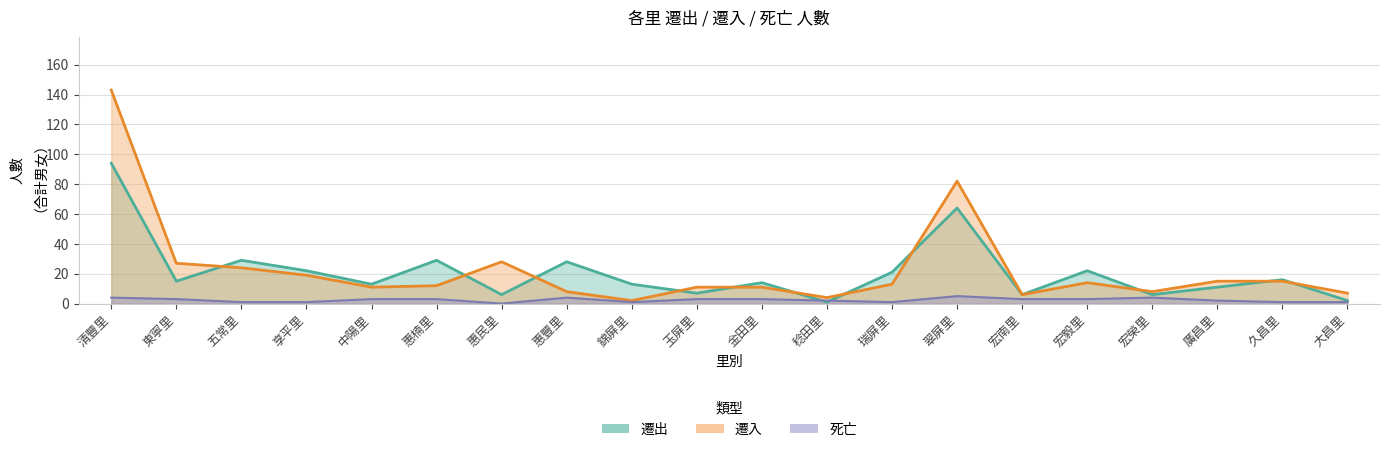

What is the label of the 19th point from the left?

久昌里